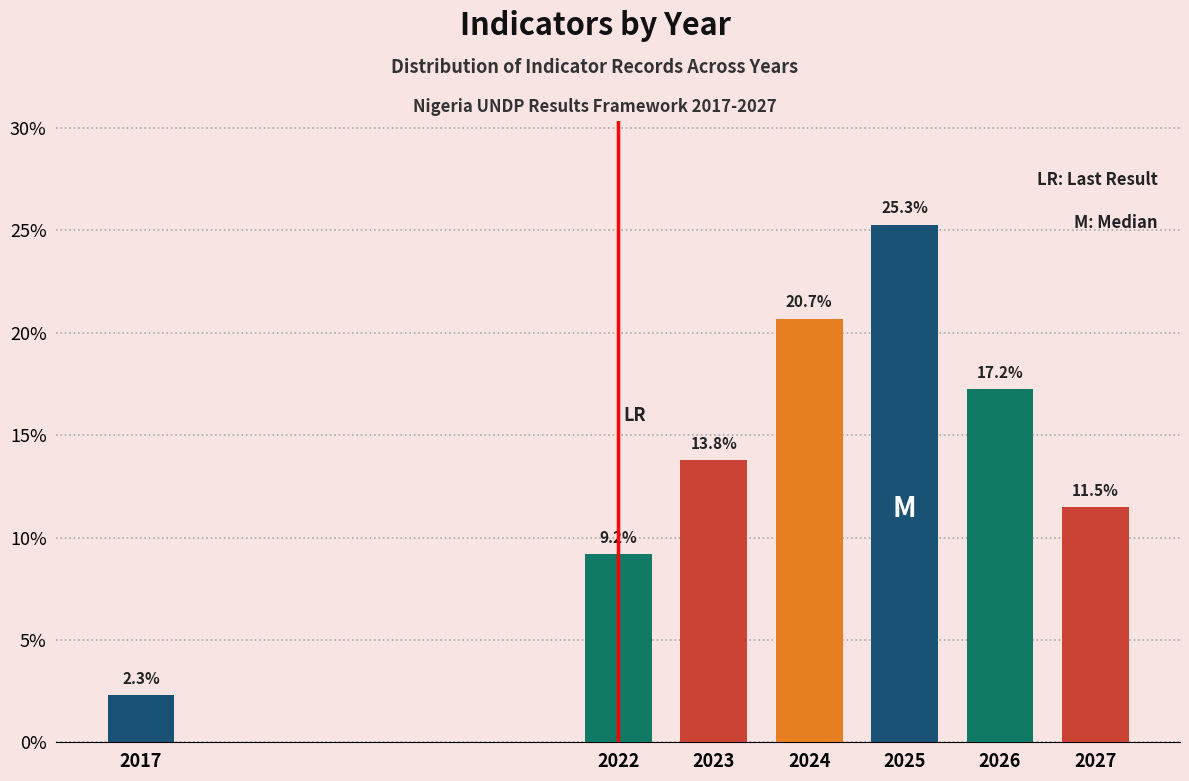

Reading right to left, list all the values displayed in this chart.

2027=11.5	2026=17.2	2025=25.3	2024=20.7	2023=13.8	2022=9.2	2017=2.3